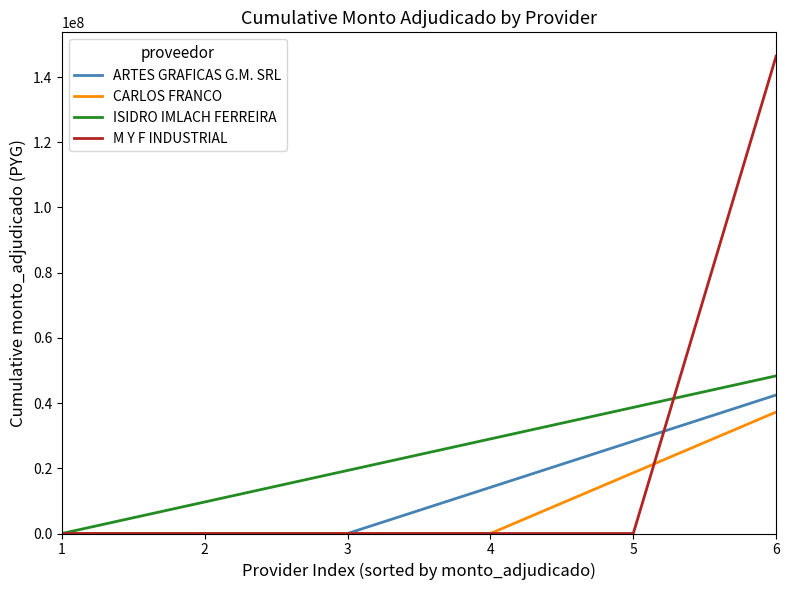

What is the approximate value of ARTES GRAFICAS G.M. SRL at 5?

28322860